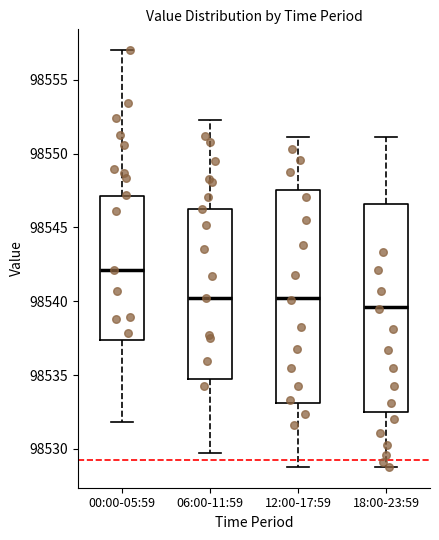

Which box's median line is the lowest?

18:00-23:59